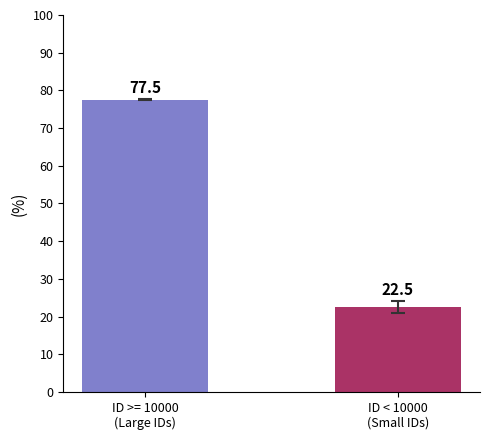

Reading left to right, extract all data points from this chart.

77.5	22.5